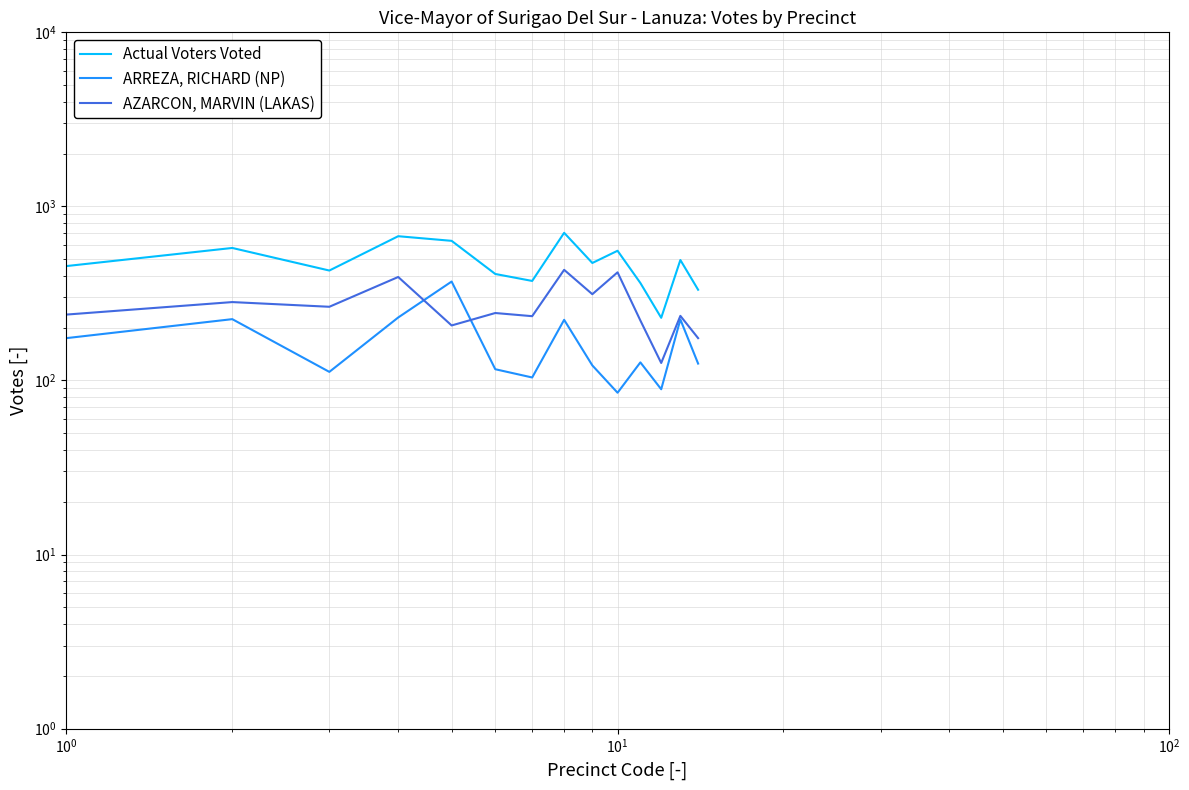

What are all the series names shown in the legend?

Actual Voters Voted, ARREZA, RICHARD (NP), AZARCON, MARVIN (LAKAS)